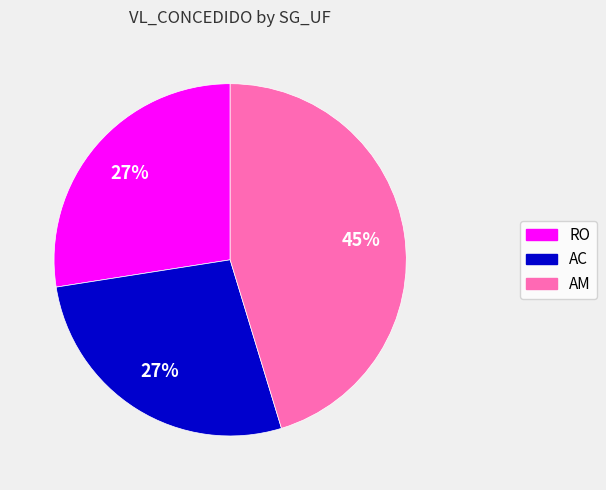

How many segments does this pie chart have?

3